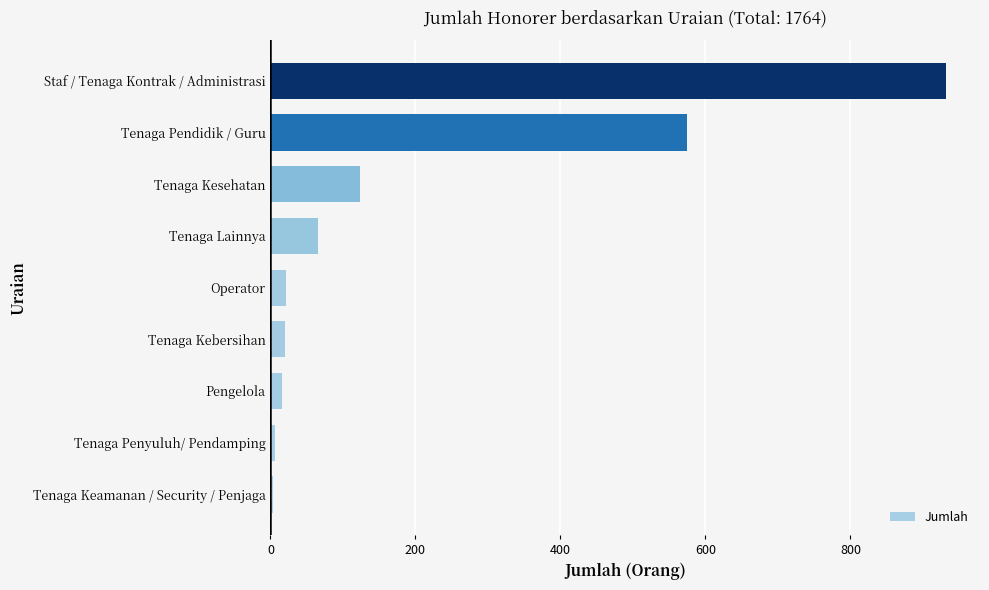

The value at Staf / Tenaga Kontrak / Administrasi is 1225. True or false?

False